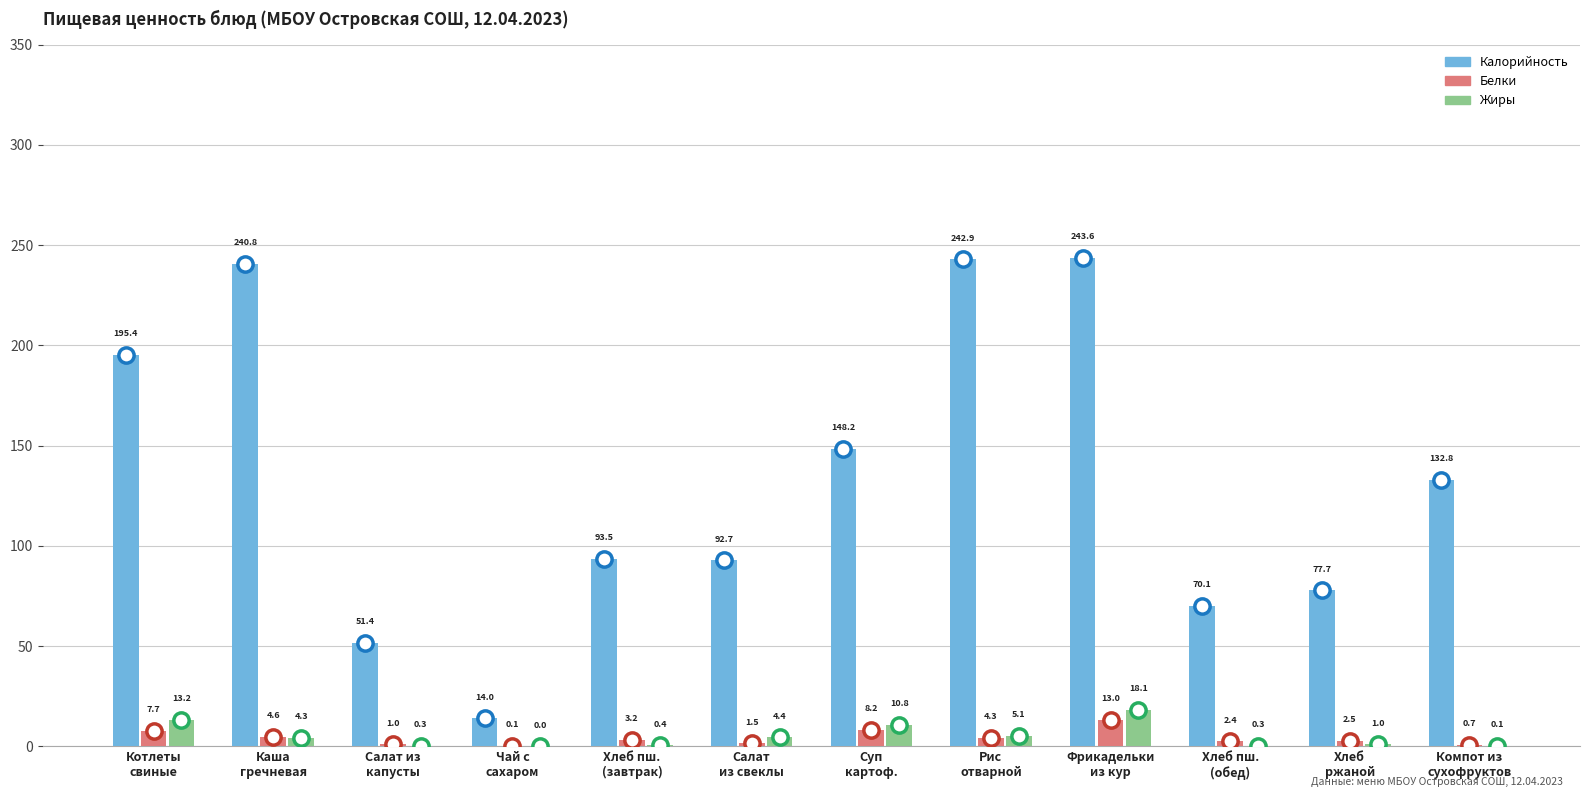

Which category has the highest value across all series?

Фрикадельки
из кур